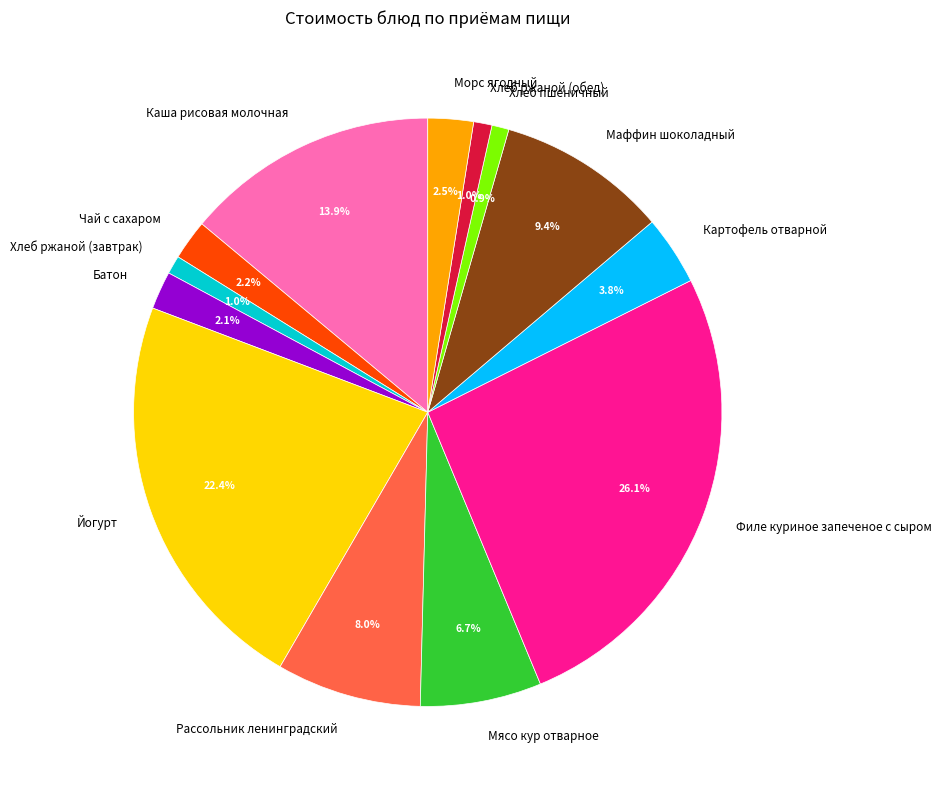

What percentage is the Каша рисовая молочная slice, to the nearest percent?

14%